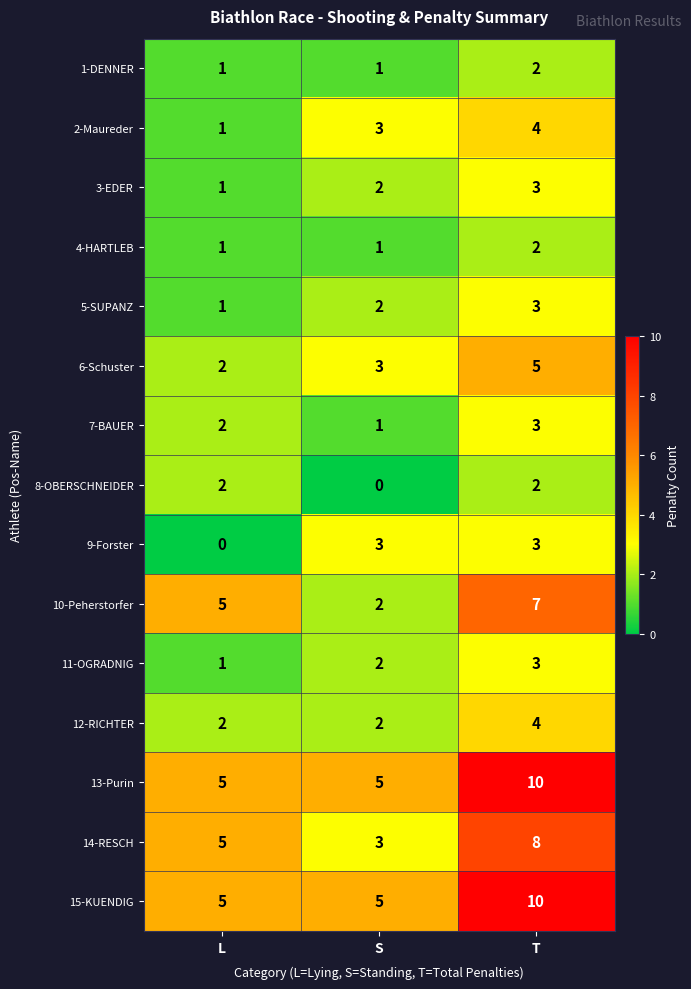

What is the total value across all series at S?

35